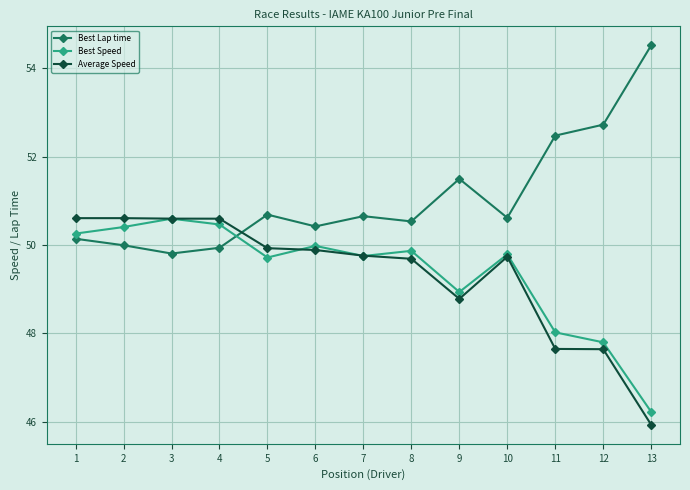

How many times do Best Lap time and Average Speed cross each other?

1